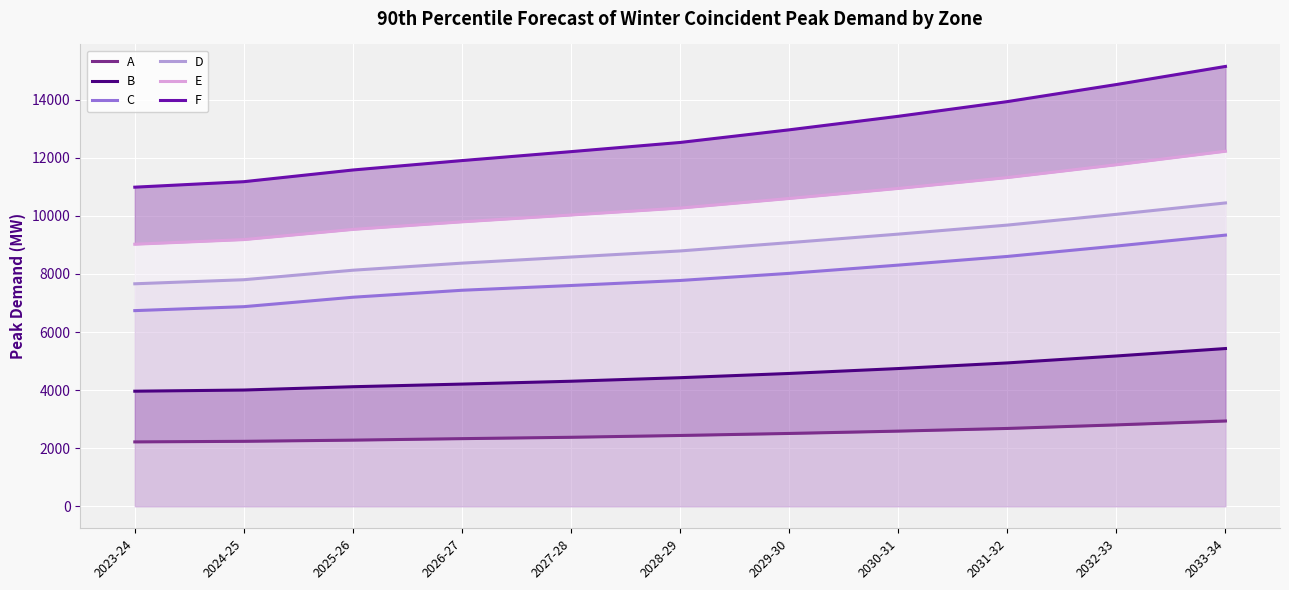

What is the difference between the maximum and second lowest values in the E series?

3043